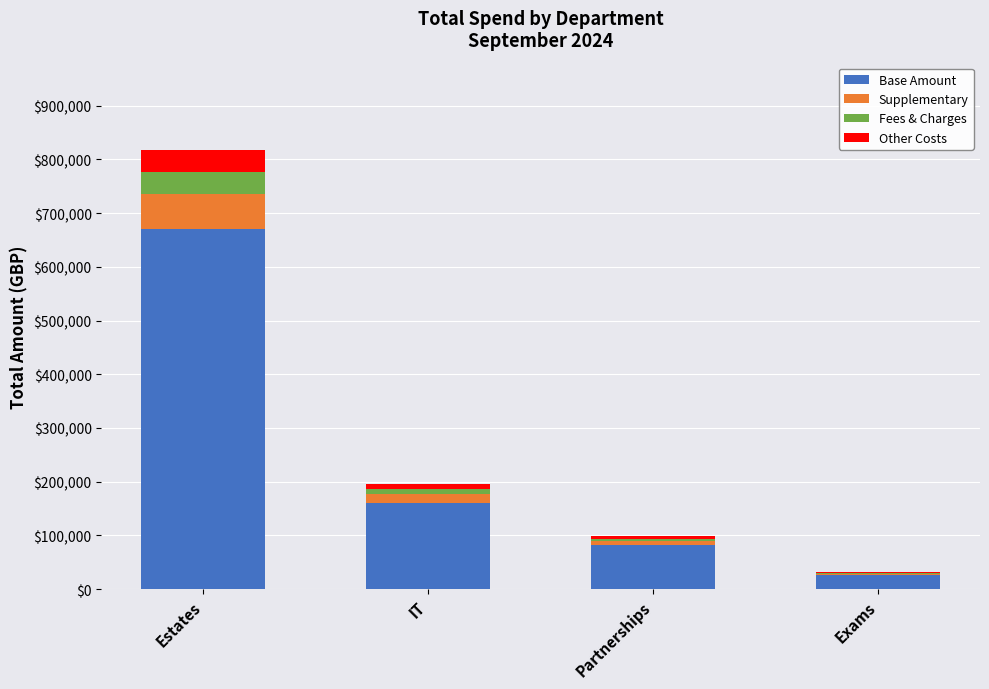

At which label does Base Amount reach its peak?

Estates